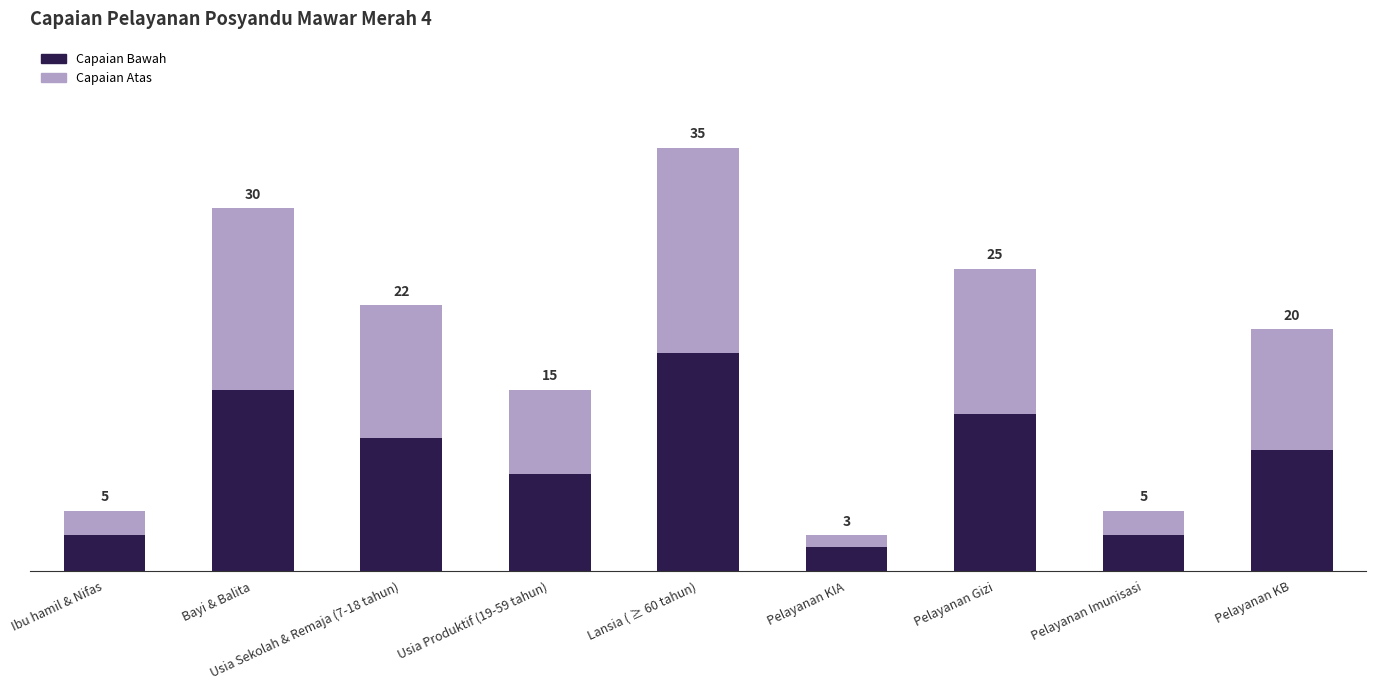

Are the bars grouped side by side (vs. stacked)?

No